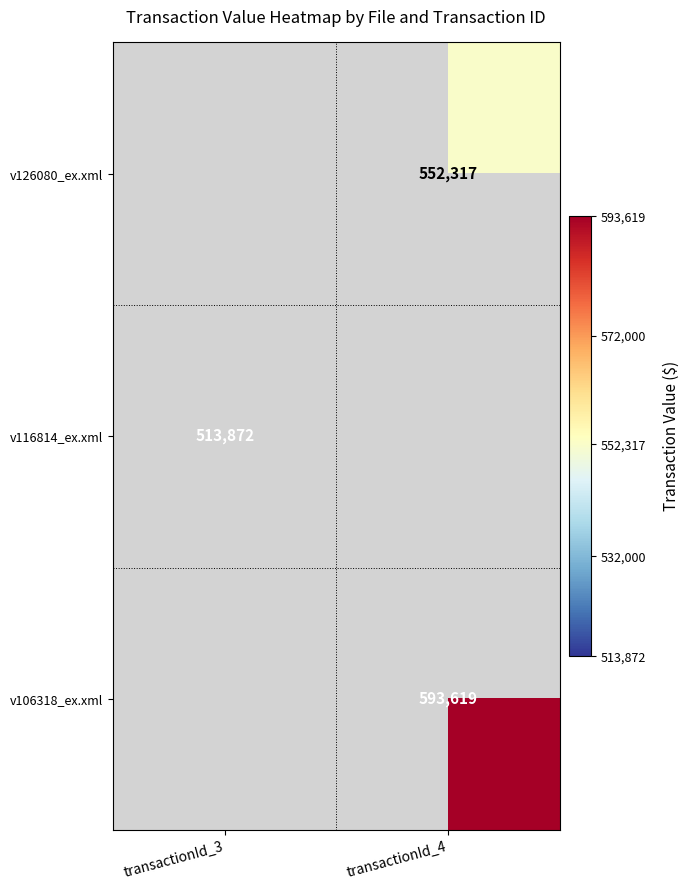

True or false: v106318_ex.xml has a value of 1040332 at transactionId_4.

False